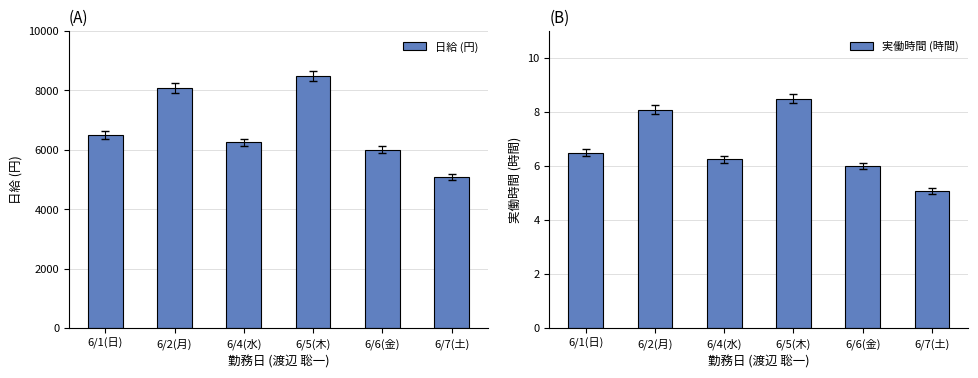

At 6/7(土), list the series in order from largest to smallest.

日給 (円), 実働時間 (時間)